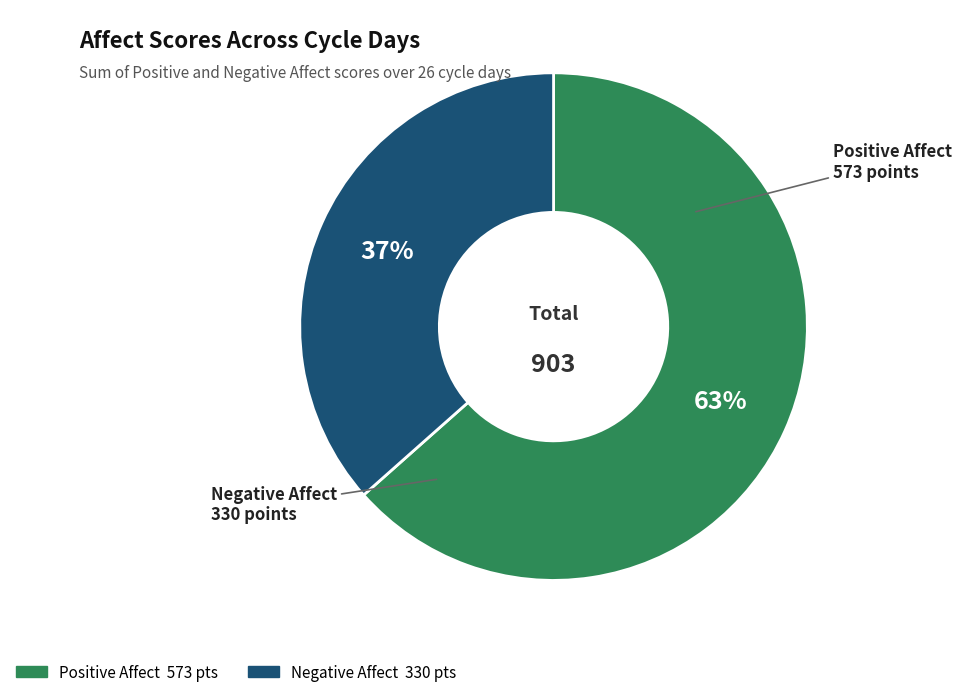

Is there any slice that represents more than half of the pie?

Yes